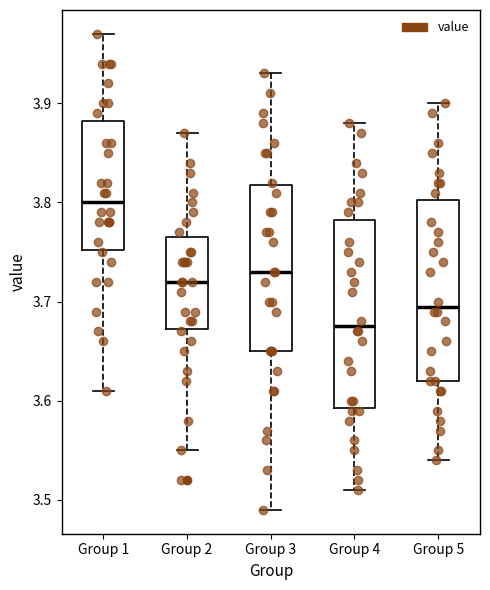

Reading left to right, read every box against the y-axis: the position of its median line, the range the box covers, and the ends of its whiskers. The values are not printed on the chart, so give them approximately, as read against the axis.

Group 1: median 3.80, box 3.75 to 3.88, whiskers 3.61 to 3.97
Group 2: median 3.72, box 3.67 to 3.77, whiskers 3.55 to 3.87
Group 3: median 3.73, box 3.65 to 3.82, whiskers 3.49 to 3.93
Group 4: median 3.68, box 3.59 to 3.78, whiskers 3.51 to 3.88
Group 5: median 3.70, box 3.62 to 3.80, whiskers 3.54 to 3.90